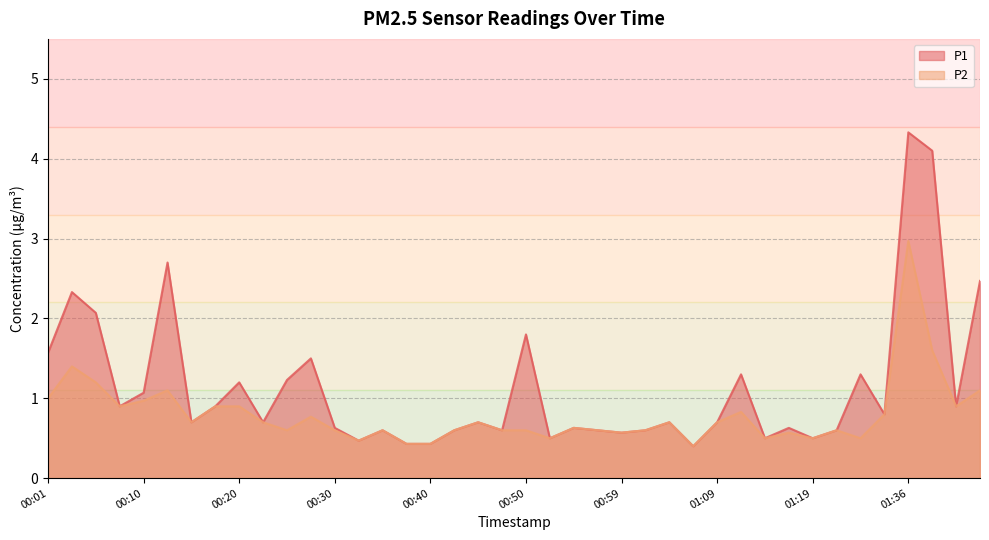

How many data points does each series have?

40